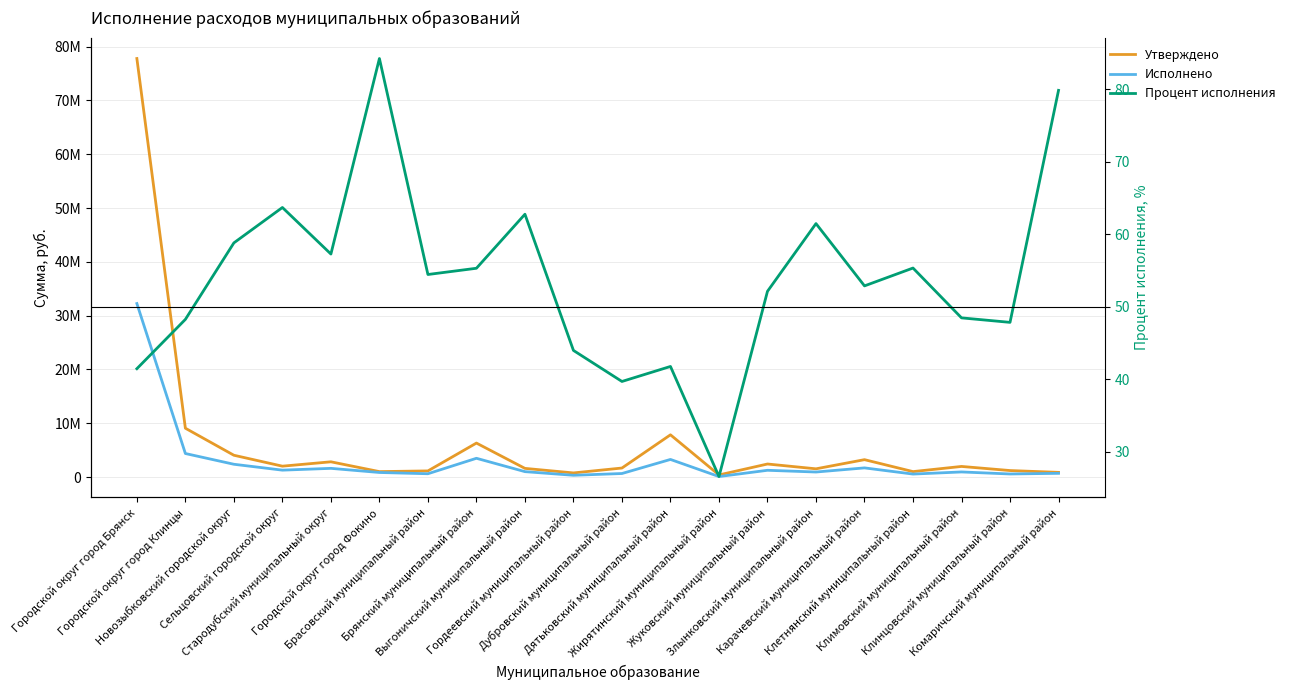

Is it true that Утверждено equals 780367.0 at Гордеевский муниципальный район?

True